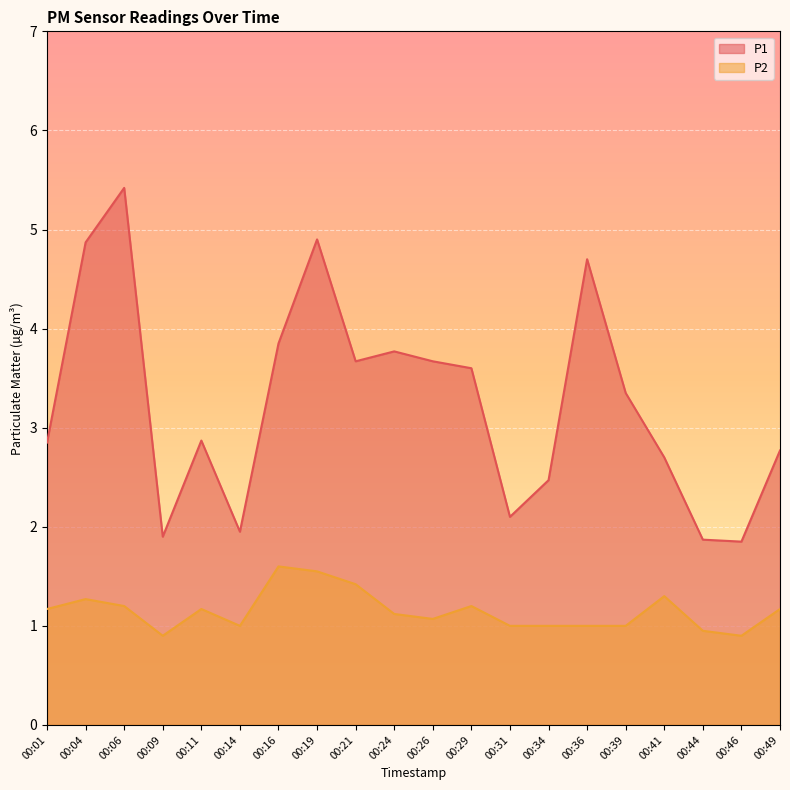

What is the lowest value of the P1 series?

1.9